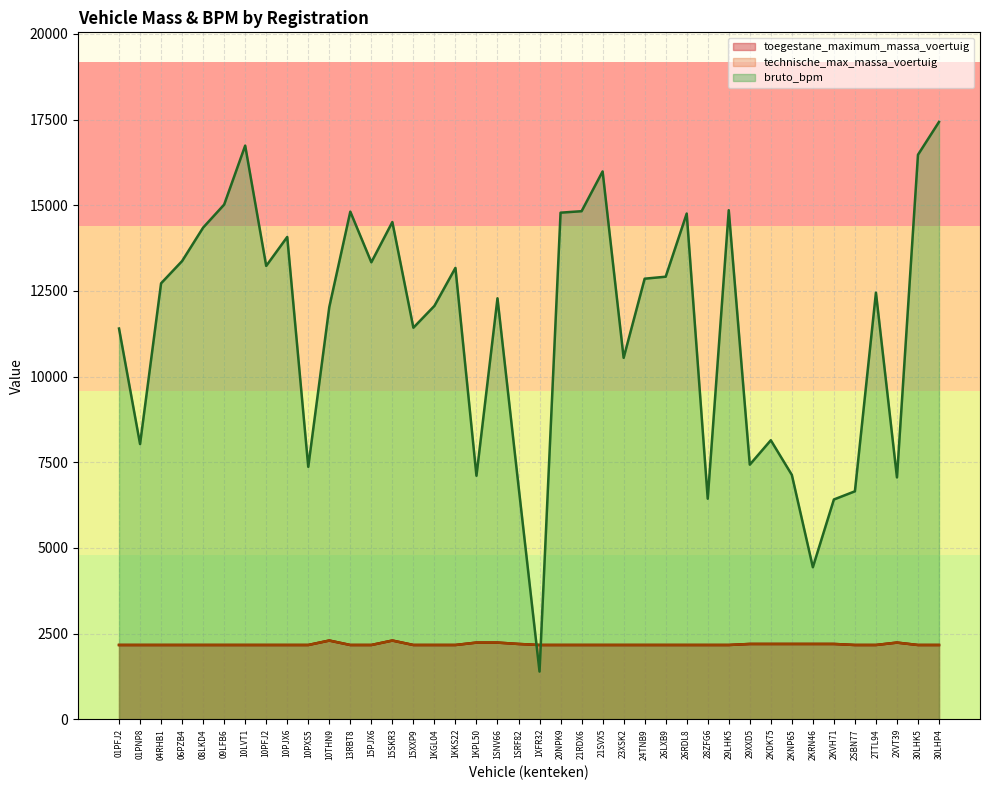

What are all the series names shown in the legend?

toegestane_maximum_massa_voertuig, technische_max_massa_voertuig, bruto_bpm